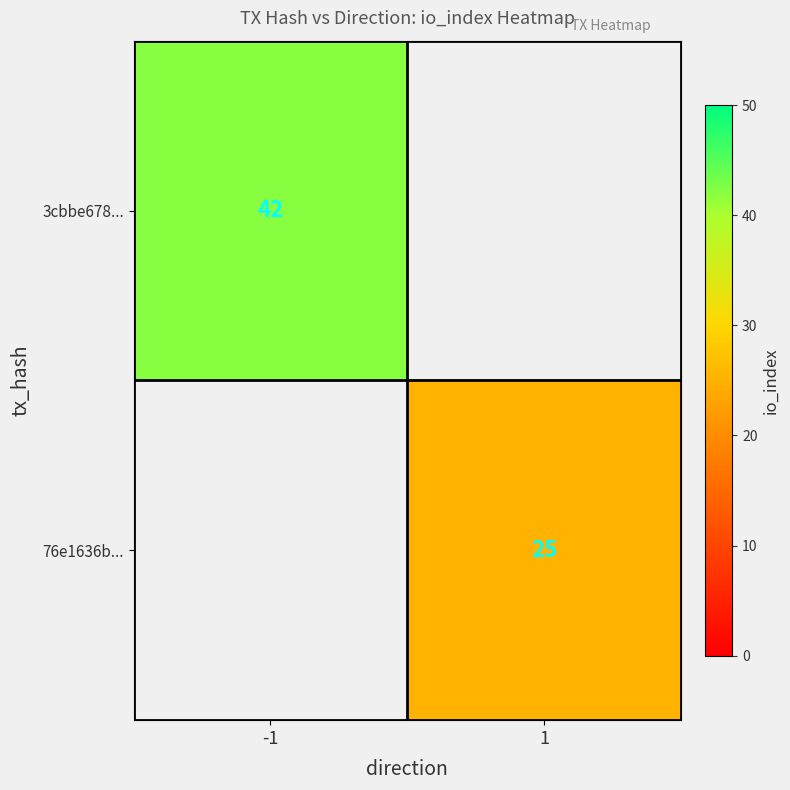

Is the value of 3cbbe678... at -1 greater than the value of 76e1636b... at 1?

Yes